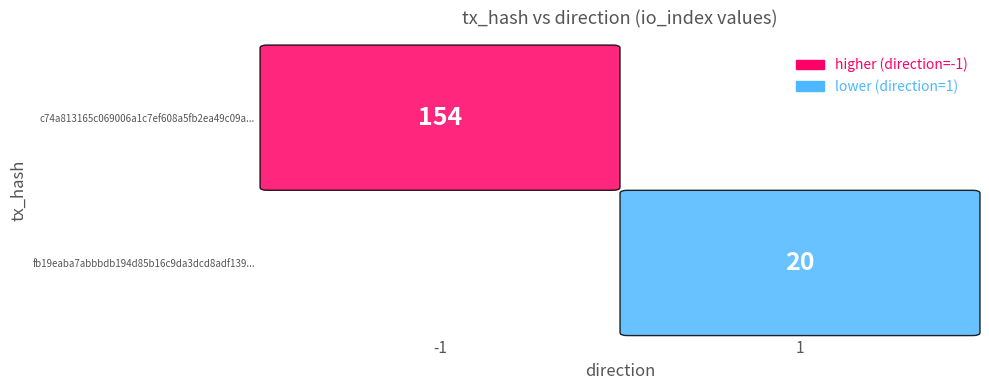

Rank the series by their maximum value, from lowest to highest.

fb19eaba7abbbdb194d85b16c9da3dcd8adf139, c74a813165c069006a1c7ef608a5fb2ea49c09a